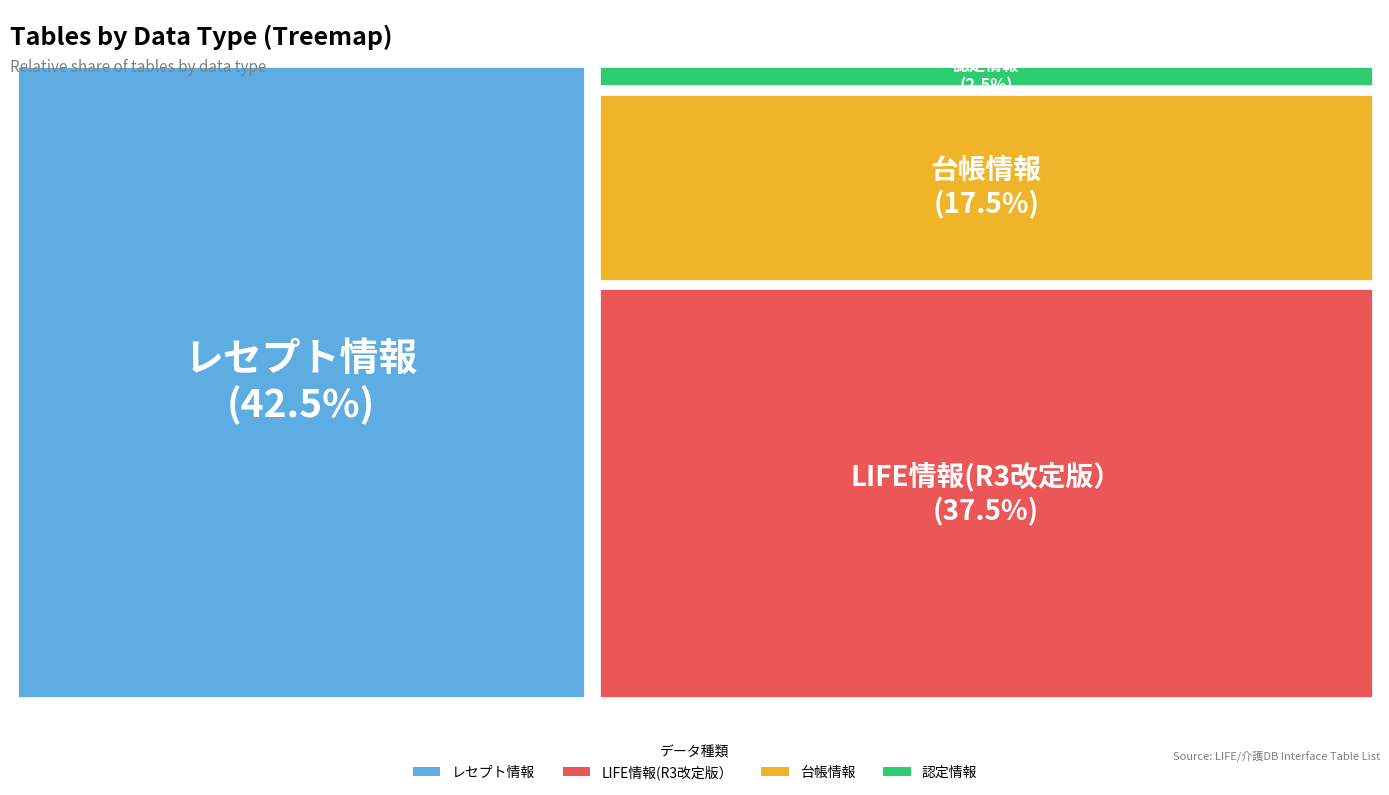

The レセプト情報 slice represents 42% of the pie. True or false?

True